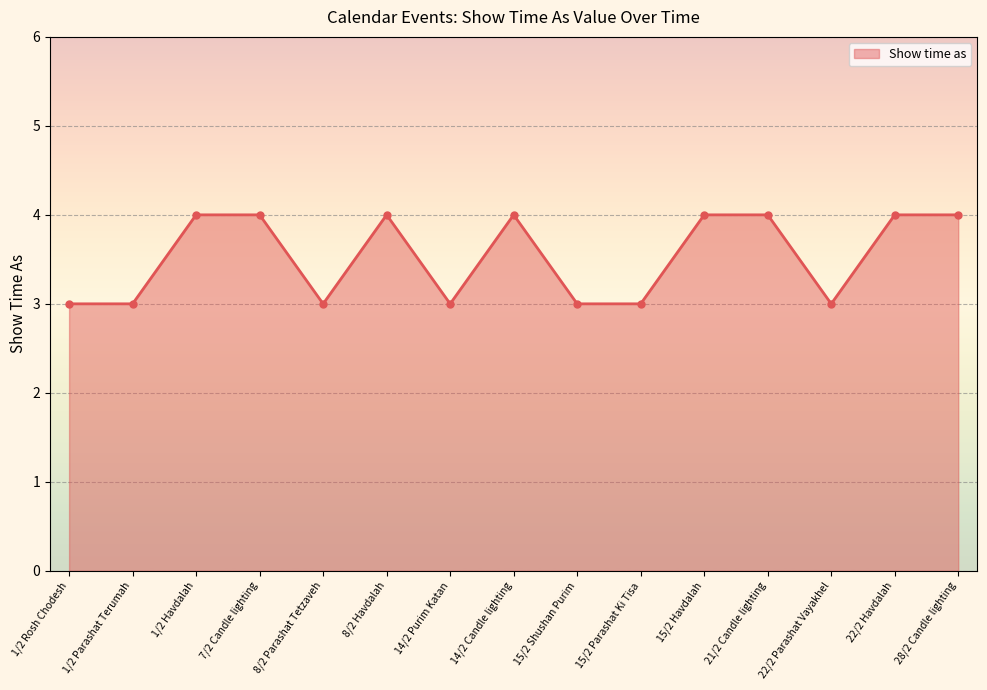

Approximately how many times larger is the value at 1/2 Havdalah compared to 1/2 Parashat Terumah?

1.3